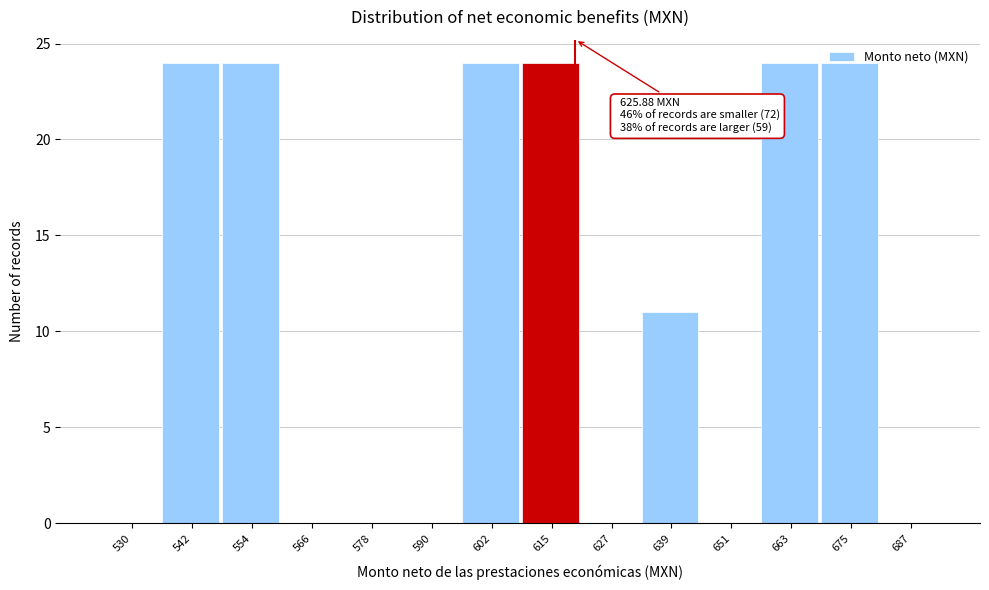

The chart shows a value of 6 at 639. True or false?

False